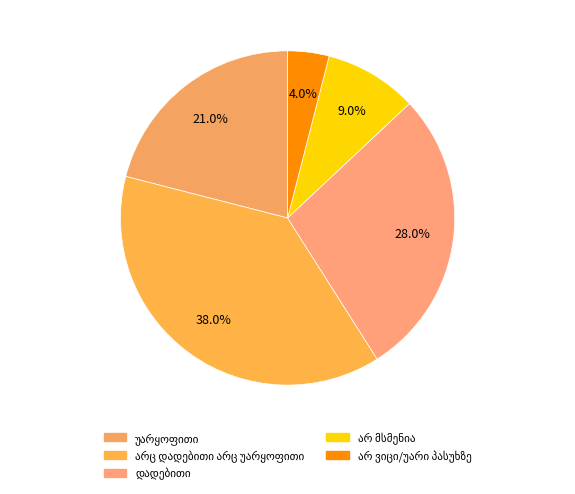

To the nearest percent, what is the combined percentage of არც დადებითი არც უარყოფითი and დადებითი?

66%